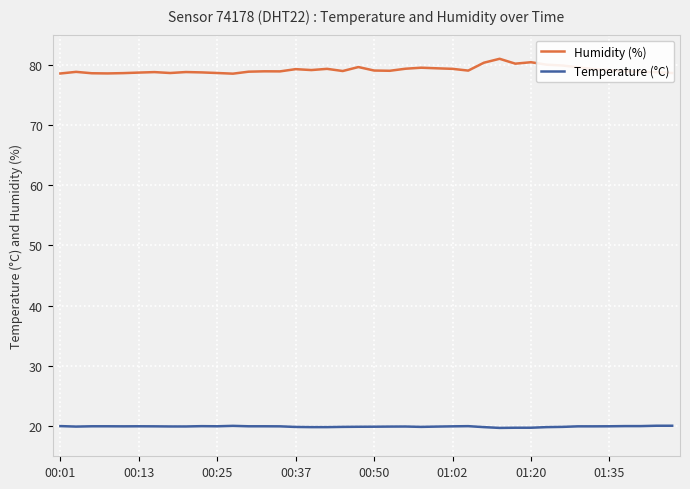

What is the value of the Humidity (%) point at the 26th from the left?

79.3